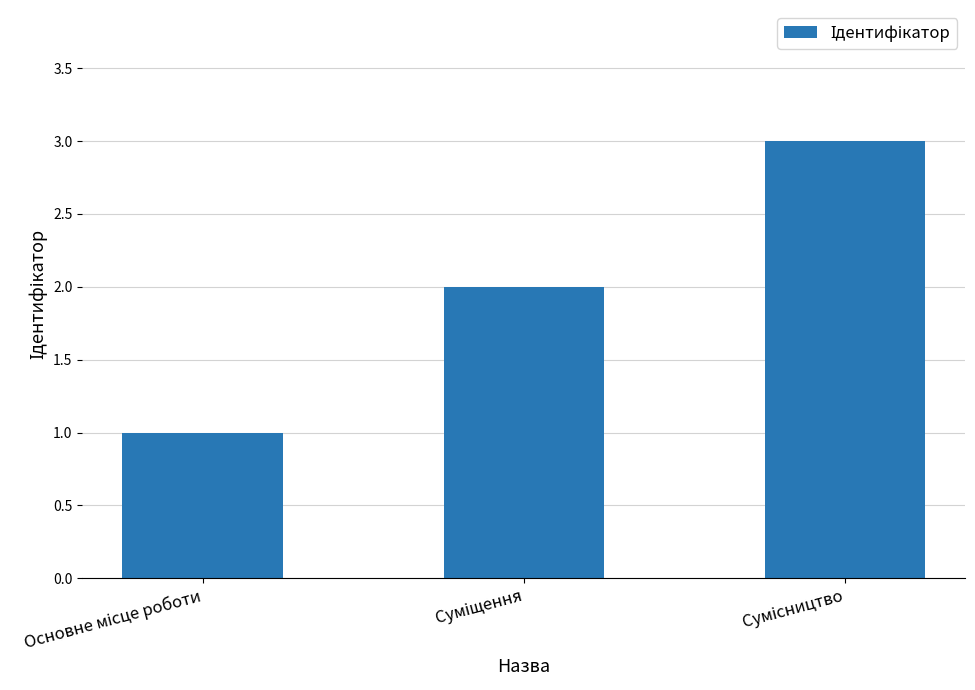

How many categories are shown in the chart?

3